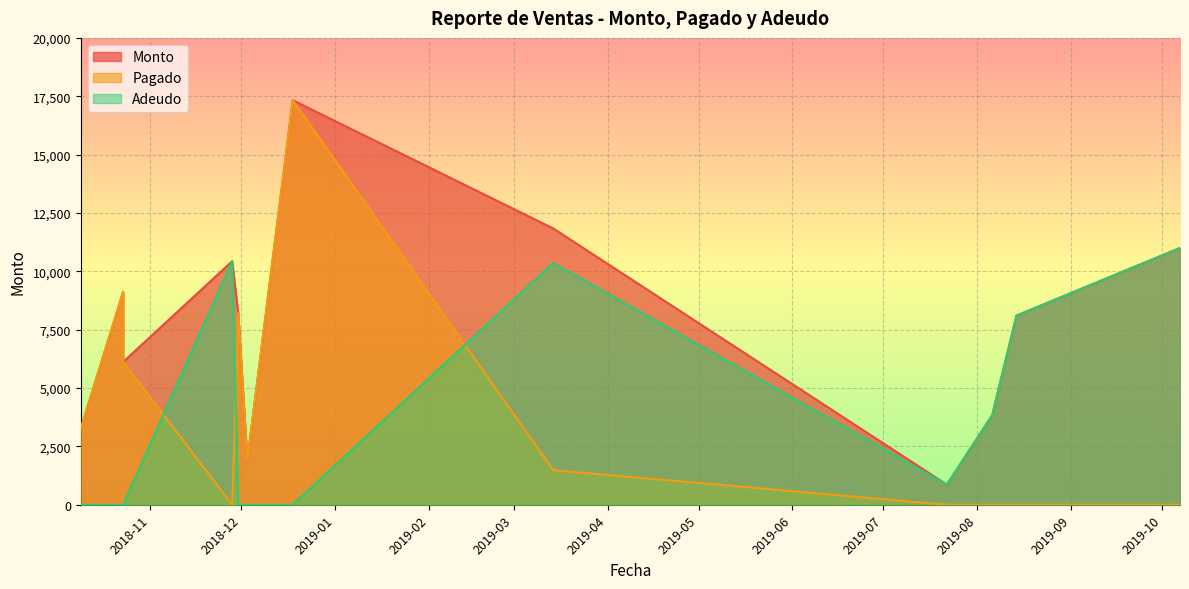

What are all the series names shown in the legend?

Monto, Pagado, Adeudo